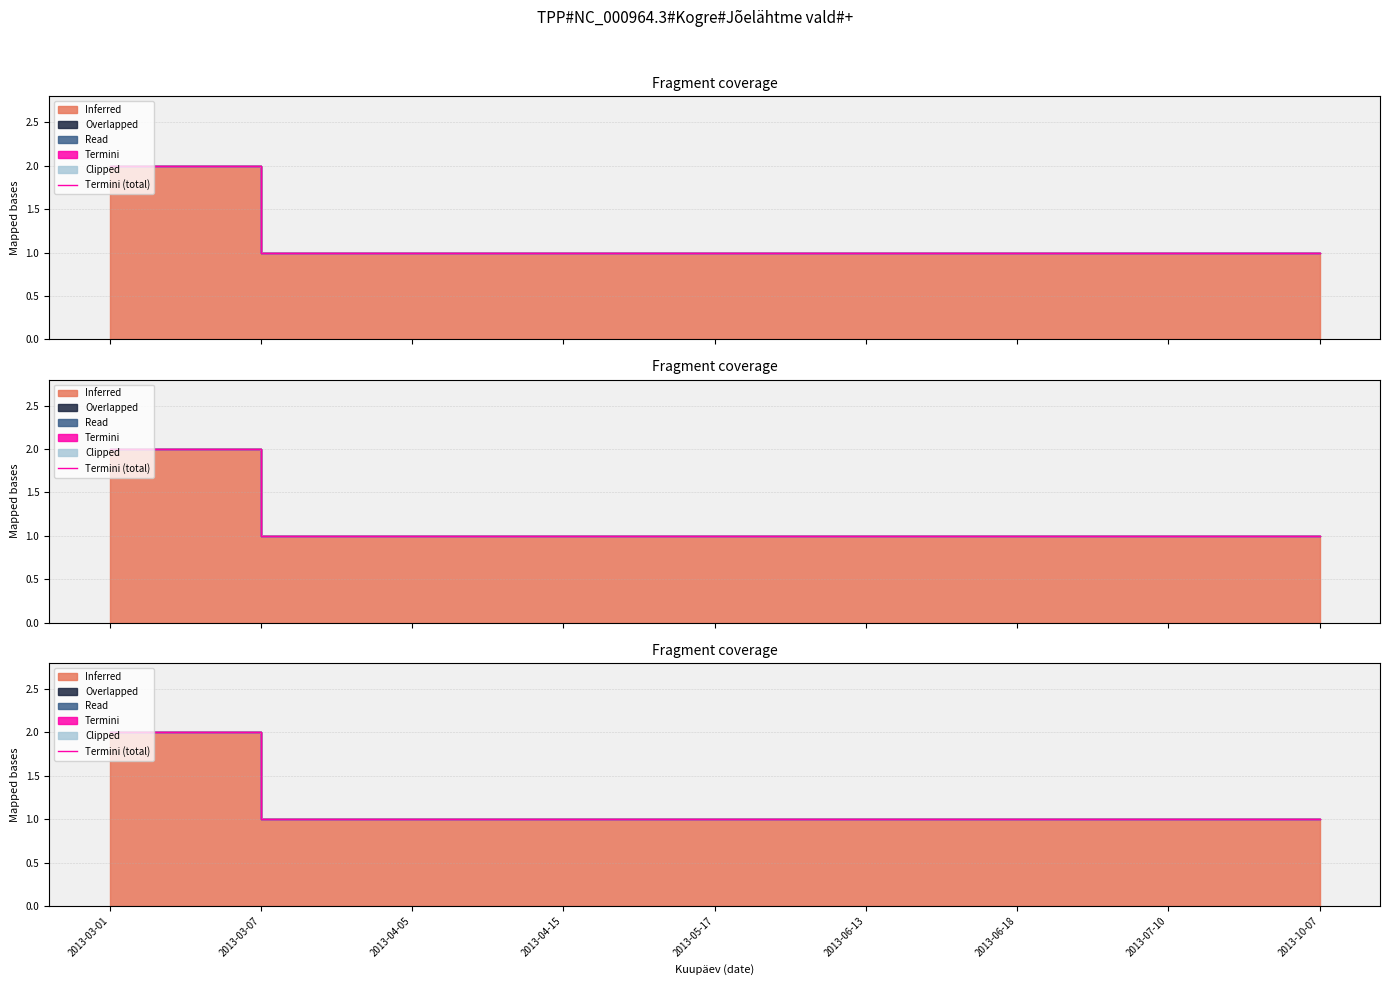

The value at 2013-05-17 is 1. True or false?

False